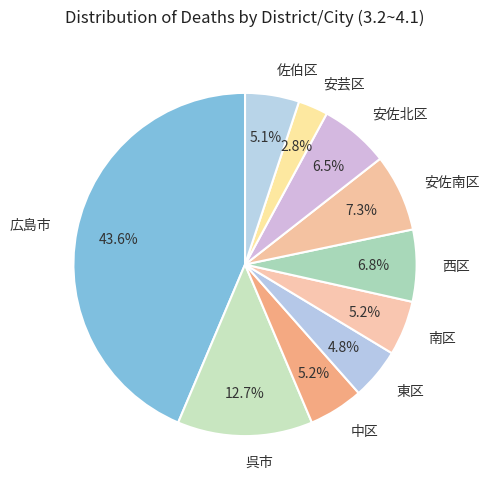

What is the largest slice in the pie chart?

広島市